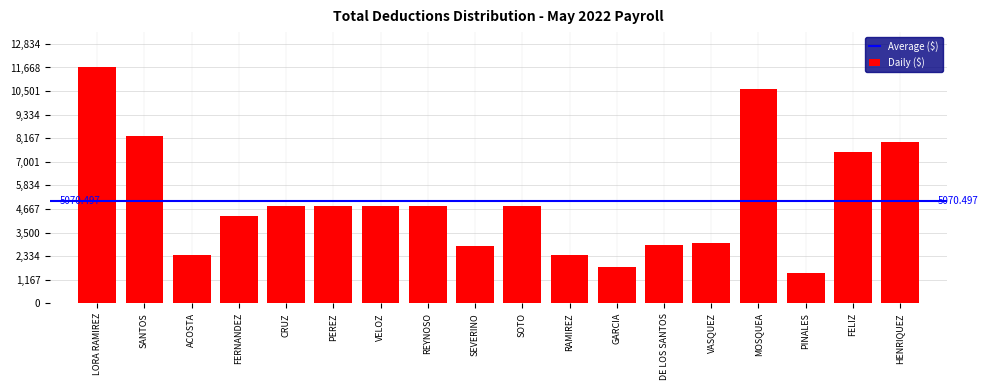

What is the change in value from LORA RAMIREZ to DE LOS SANTOS?

-8805.6